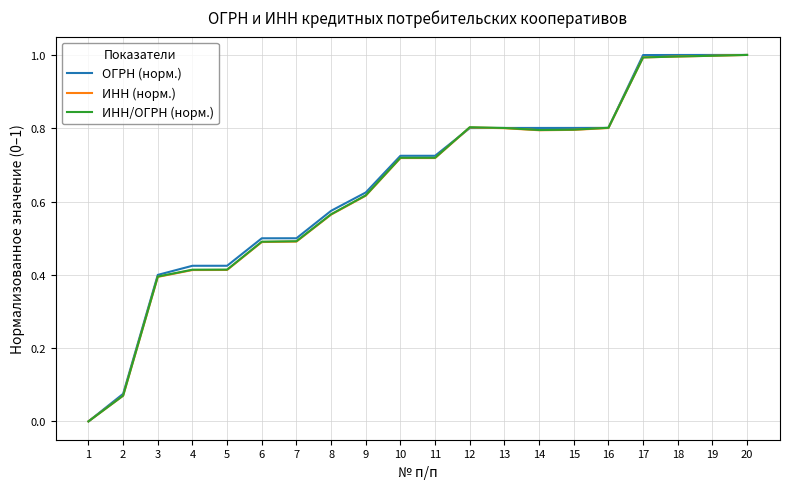

Is the value of ОГРН (норм.) at 2 greater than the value of ИНН (норм.) at 8?

No